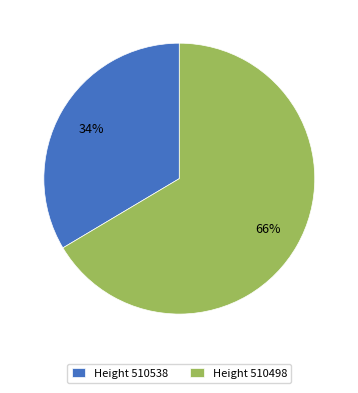

Is the sum of Height 510498 and Height 510538 greater than half?

Yes